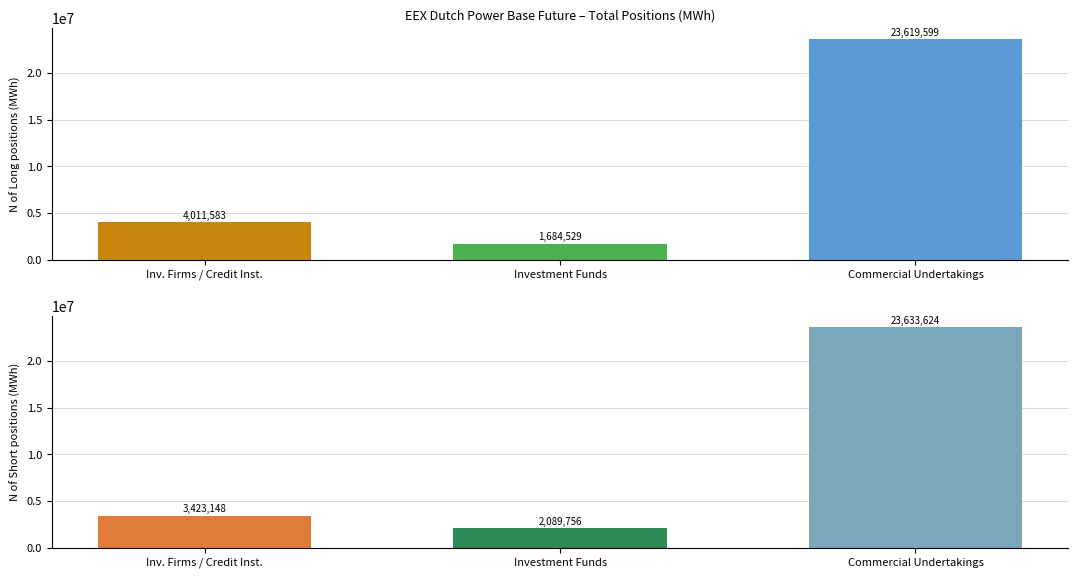

At which category is the sum across all series the highest?

Commercial Undertakings